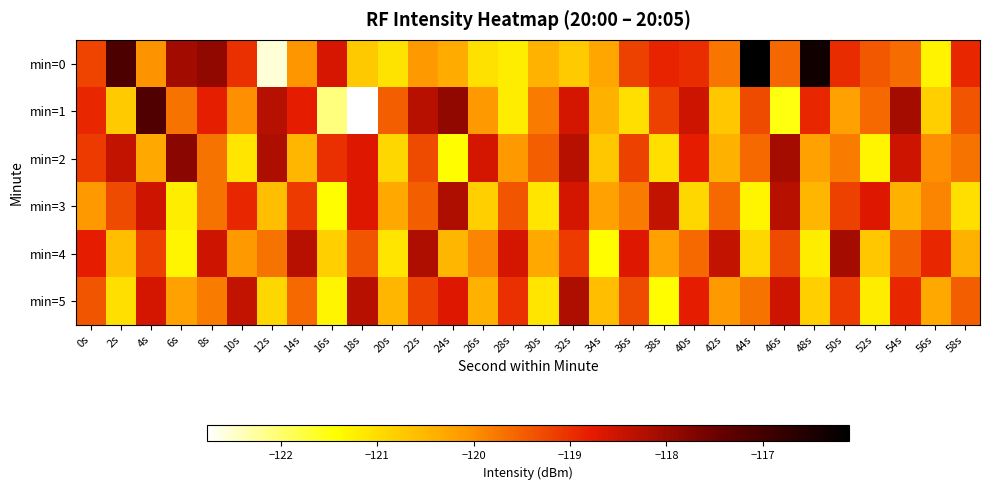

Reading left to right, list all the values displayed in this chart.

min=0: 0s=-119.2	2s=-117.1	4s=-120.0	6s=-118.1	8s=-117.9	10s=-119.0	12s=-122.6	14s=-120.1	16s=-118.6	18s=-120.7	20s=-121.1	22s=-120.1	24s=-120.3	26s=-121.0	28s=-121.2	30s=-120.4	32s=-120.7	34s=-120.3	36s=-119.2	38s=-118.9	40s=-119.0	42s=-119.7	44s=-116.1	46s=-119.6	48s=-116.3	50s=-119.0	52s=-119.4	54s=-119.6	56s=-121.3	58s=-118.9
min=1: 0s=-118.9	2s=-120.8	4s=-117.2	6s=-119.7	8s=-118.8	10s=-120.0	12s=-118.3	14s=-118.8	16s=-122.1	18s=-122.8	20s=-119.5	22s=-118.3	24s=-117.9	26s=-120.1	28s=-121.2	30s=-119.8	32s=-118.6	34s=-120.4	36s=-121.0	38s=-119.2	40s=-118.5	42s=-120.7	44s=-119.3	46s=-121.5	48s=-118.9	50s=-120.2	52s=-119.6	54s=-118.1	56s=-120.8	58s=-119.4
min=2: 0s=-119.1	2s=-118.4	4s=-120.3	6s=-117.8	8s=-119.7	10s=-121.1	12s=-118.2	14s=-120.5	16s=-119.0	18s=-118.7	20s=-120.9	22s=-119.3	24s=-121.4	26s=-118.6	28s=-120.1	30s=-119.5	32s=-118.3	34s=-120.7	36s=-119.2	38s=-121.0	40s=-118.8	42s=-120.4	44s=-119.6	46s=-118.1	48s=-120.2	50s=-119.8	52s=-121.3	54s=-118.5	56s=-120.0	58s=-119.7
min=3: 0s=-120.1	2s=-119.3	4s=-118.5	6s=-121.2	8s=-119.7	10s=-118.9	12s=-120.6	14s=-119.1	16s=-121.4	18s=-118.7	20s=-120.3	22s=-119.5	24s=-118.2	26s=-120.8	28s=-119.4	30s=-121.1	32s=-118.6	34s=-120.2	36s=-119.8	38s=-118.4	40s=-120.9	42s=-119.6	44s=-121.3	46s=-118.3	48s=-120.5	50s=-119.2	52s=-118.7	54s=-120.4	56s=-119.9	58s=-121.0
min=4: 0s=-118.8	2s=-120.6	4s=-119.2	6s=-121.3	8s=-118.5	10s=-120.1	12s=-119.7	14s=-118.3	16s=-120.8	18s=-119.4	20s=-121.1	22s=-118.2	24s=-120.5	26s=-119.9	28s=-118.6	30s=-120.3	32s=-119.1	34s=-121.4	36s=-118.7	38s=-120.2	40s=-119.6	42s=-118.4	44s=-120.9	46s=-119.3	48s=-121.2	50s=-118.1	52s=-120.7	54s=-119.5	56s=-118.9	58s=-120.4
min=5: 0s=-119.4	2s=-121.0	4s=-118.6	6s=-120.2	8s=-119.8	10s=-118.4	12s=-120.9	14s=-119.6	16s=-121.3	18s=-118.3	20s=-120.5	22s=-119.2	24s=-118.7	26s=-120.4	28s=-119.0	30s=-121.1	32s=-118.2	34s=-120.6	36s=-119.3	38s=-121.4	40s=-118.8	42s=-120.1	44s=-119.7	46s=-118.5	48s=-120.8	50s=-119.1	52s=-121.2	54s=-118.9	56s=-120.3	58s=-119.5